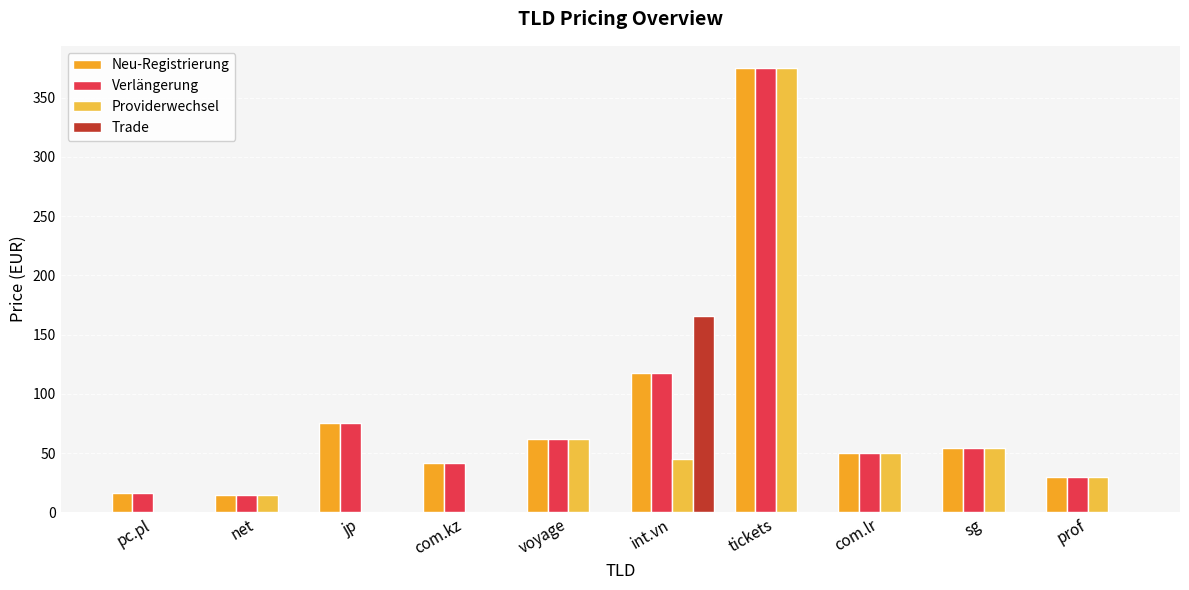

Are the bars horizontal?

No